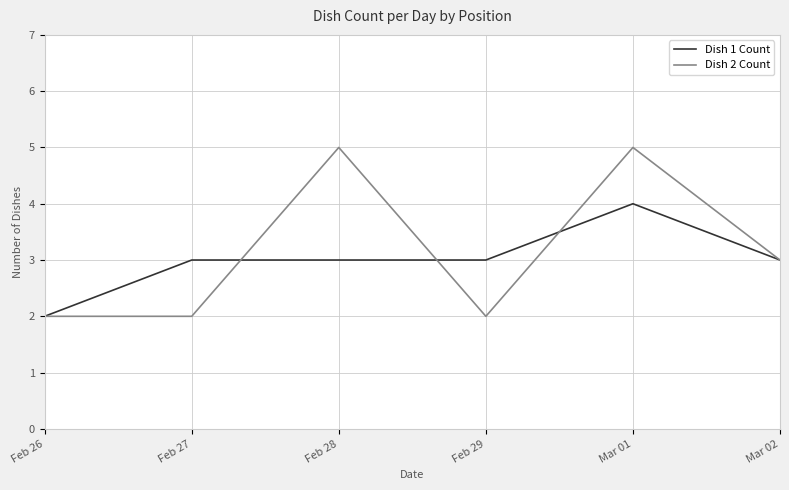

What is the greatest value displayed?

5